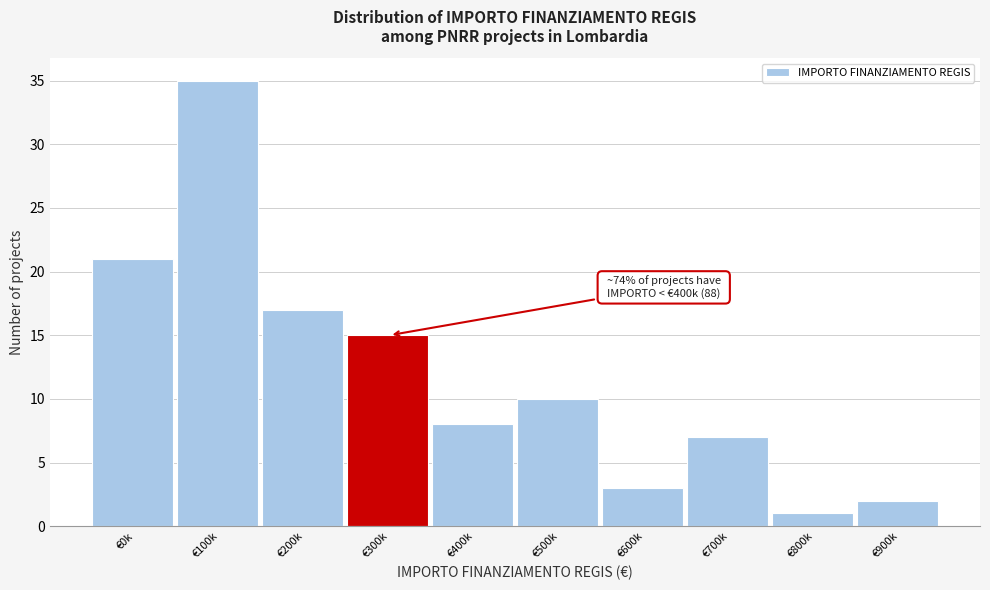

Reading right to left, extract all data points from this chart.

2	1	7	3	10	8	15	17	35	21